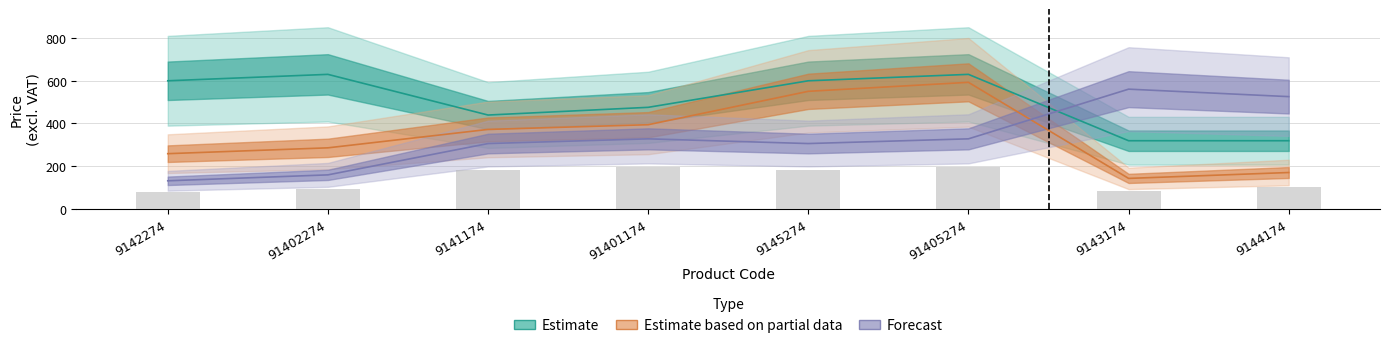

Which series has the largest total across all categories?

Estimate